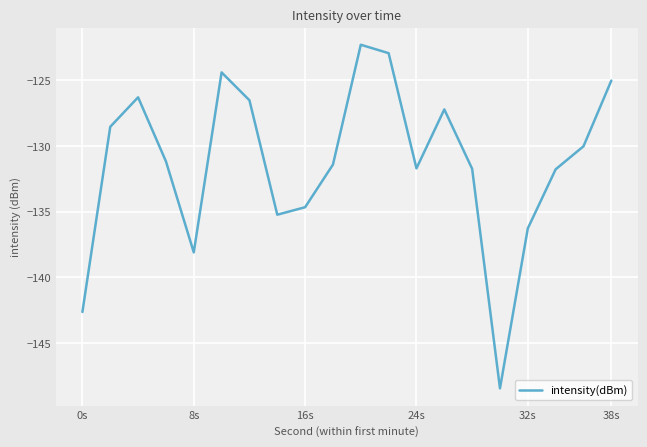

What is the minimum value shown in the chart?

-148.5